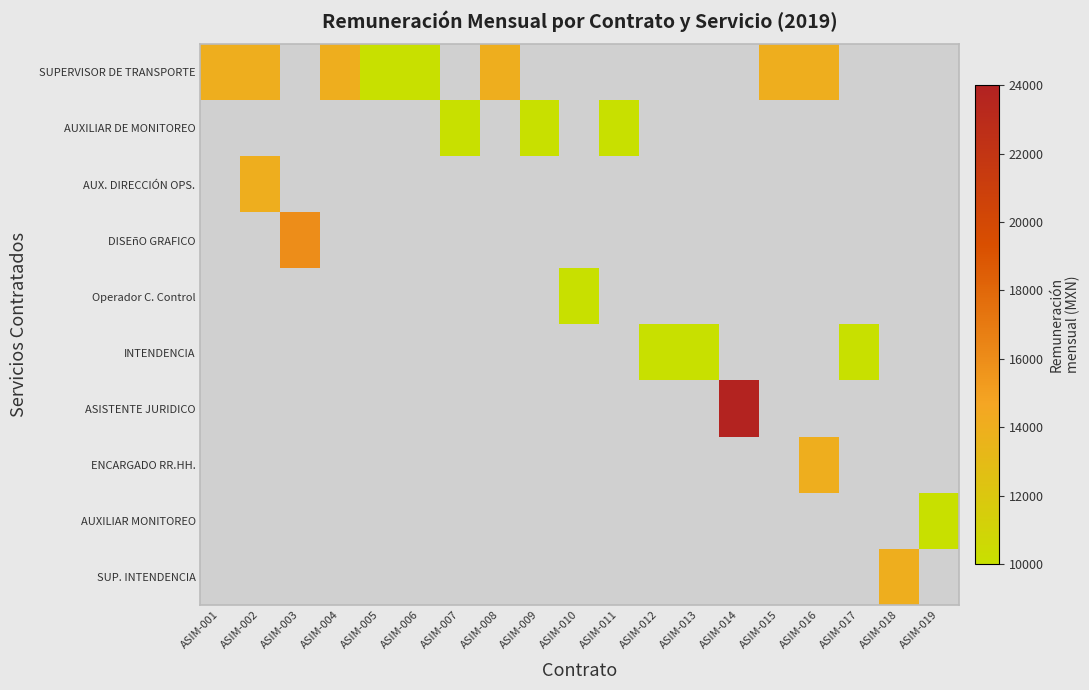

At how many categories does at least one series exceed 17655?

1